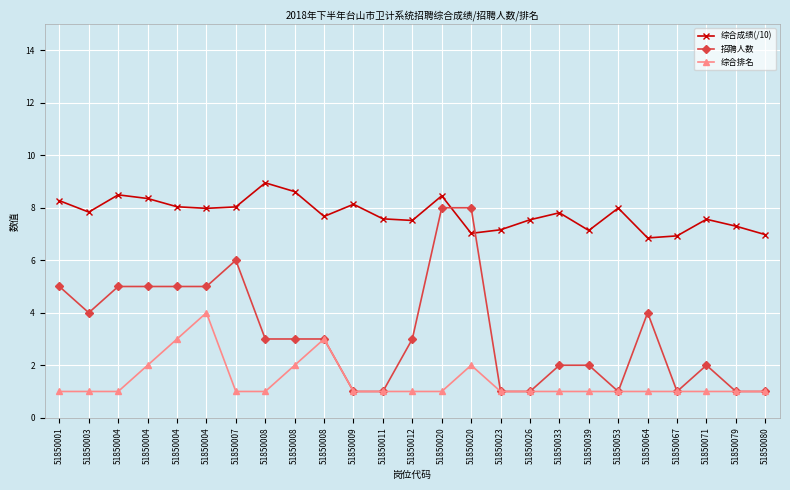

Reading left to right, what are all the values shown in this chart?

综合成绩(/10): 8.3	7.8	8.5	8.4	8.0	8.0	8.0	8.9	8.6	7.7	8.1	7.6	7.5	8.5	7.0	7.2	7.5	7.8	7.1	8.0	6.8	6.9	7.6	7.3	7.0
招聘人数: 5.0	4.0	5.0	5.0	5.0	5.0	6.0	3.0	3.0	3.0	1.0	1.0	3.0	8.0	8.0	1.0	1.0	2.0	2.0	1.0	4.0	1.0	2.0	1.0	1.0
综合排名: 1.0	1.0	1.0	2.0	3.0	4.0	1.0	1.0	2.0	3.0	1.0	1.0	1.0	1.0	2.0	1.0	1.0	1.0	1.0	1.0	1.0	1.0	1.0	1.0	1.0